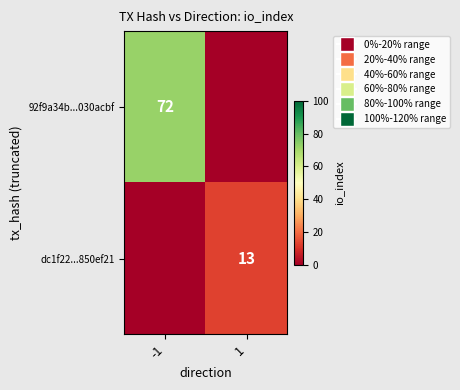

The dc1f22...850ef21 series shows 3 at 1. True or false?

False